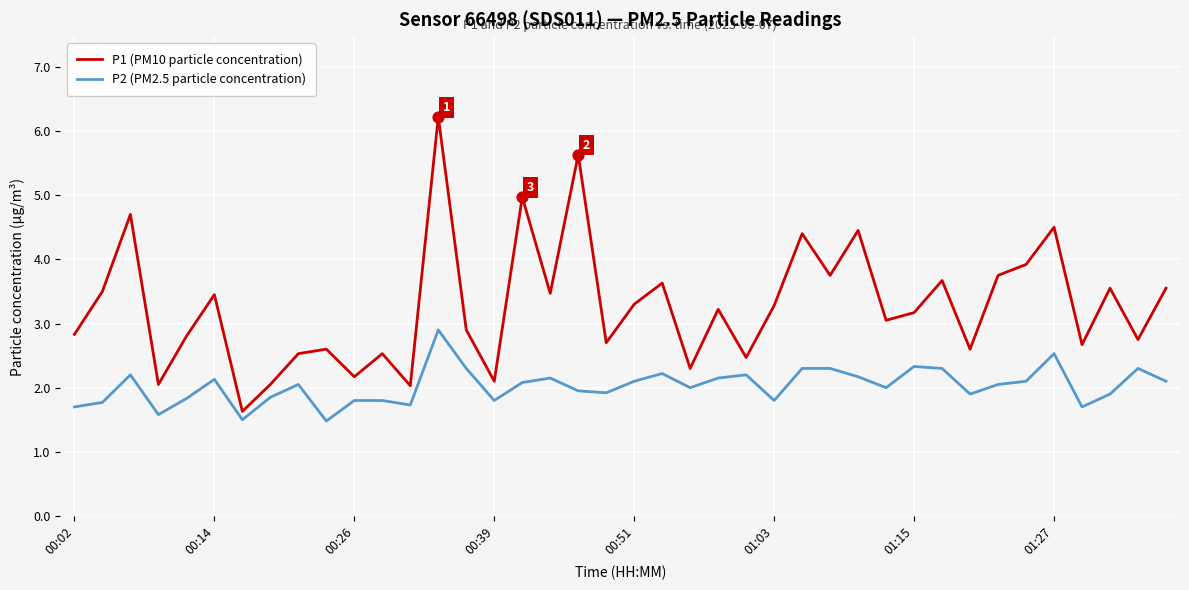

Which series has the largest total across all categories?

P1 (PM10 particle concentration)